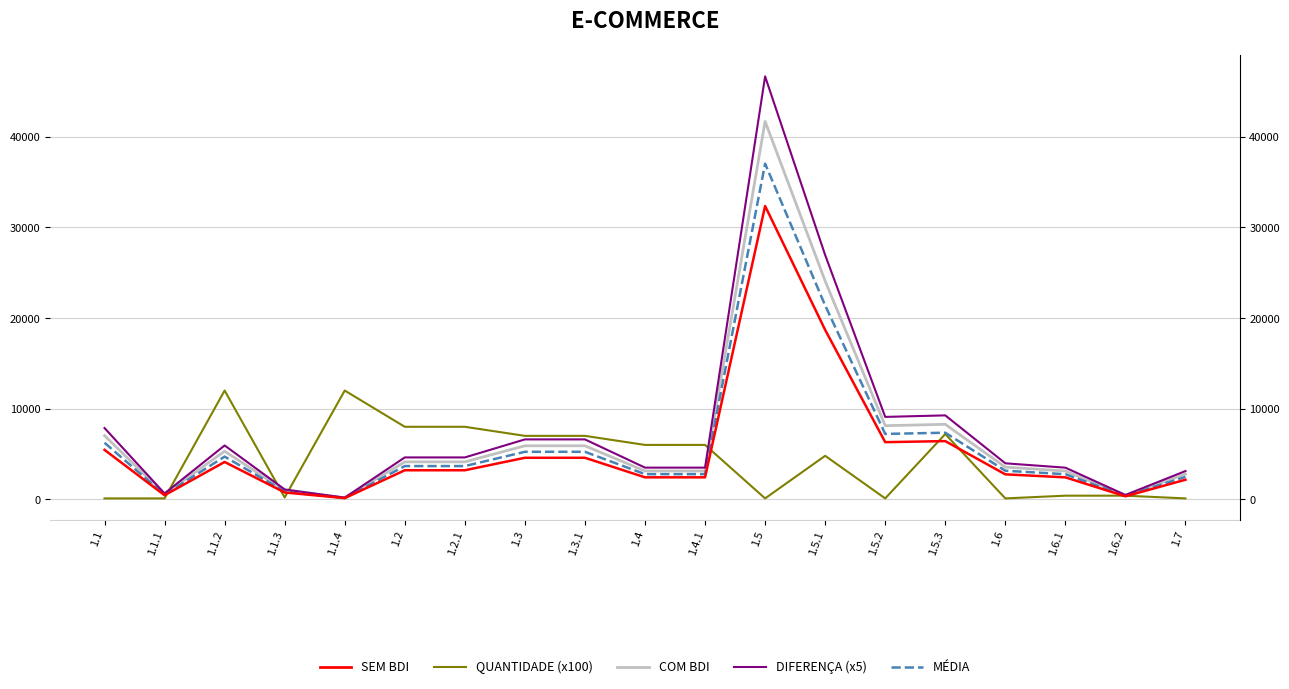

What is the difference between the second highest and second lowest values in the DIFERENÇA (x5) series?

26467.2